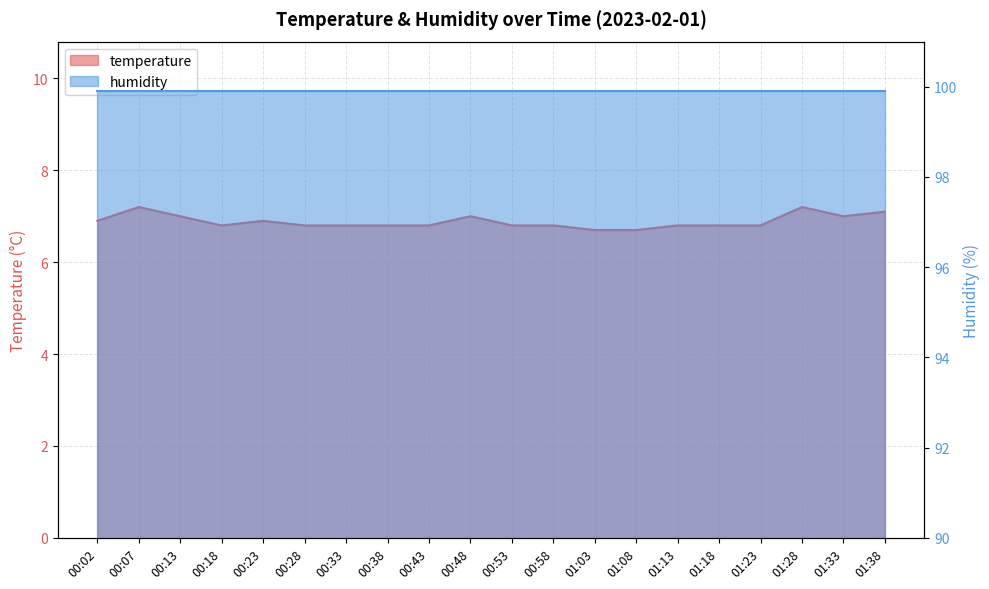

Rank the categories by value from lowest to highest.

01:03, 01:08, 00:18, 00:28, 00:33, 00:38, 00:43, 00:53, 00:58, 01:13, 01:18, 01:23, 00:02, 00:23, 00:13, 00:48, 01:33, 01:38, 00:07, 01:28